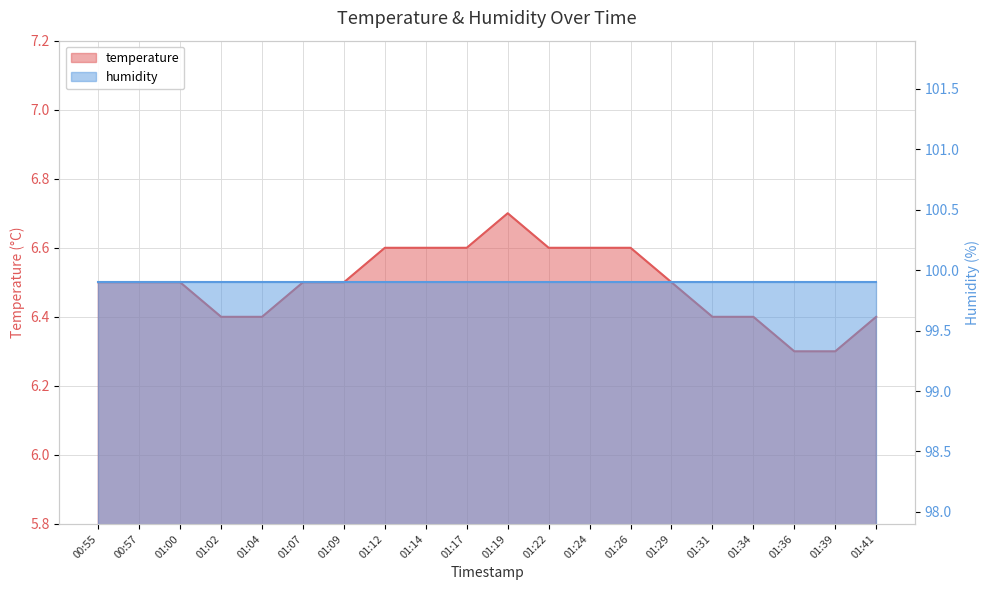

What is the label of the 8th point from the left?

01:12